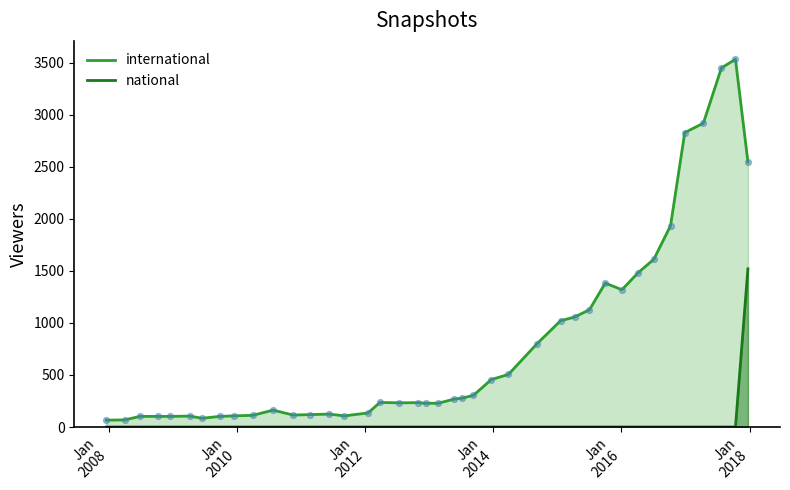

At which category is the sum across all series the highest?

2017-12-22